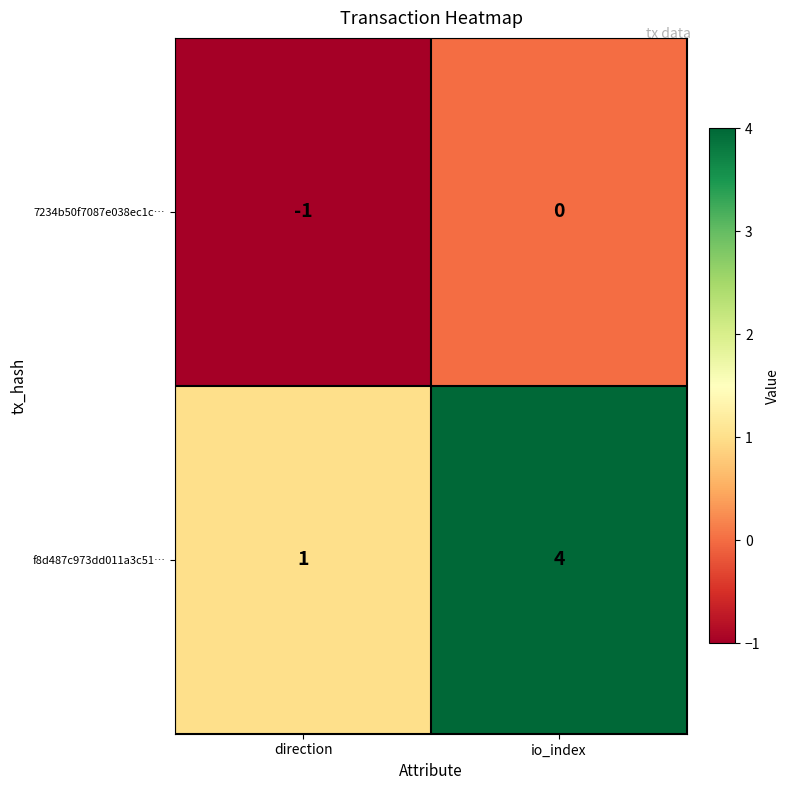

Rank the categories by f8d487c973dd011a3c51… value from lowest to highest.

direction, io_index